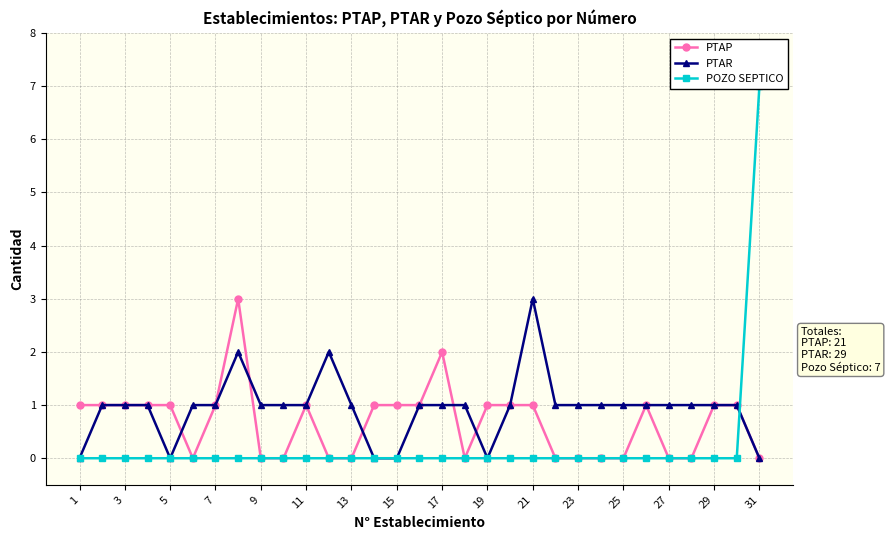

How many lines are shown in the chart?

3